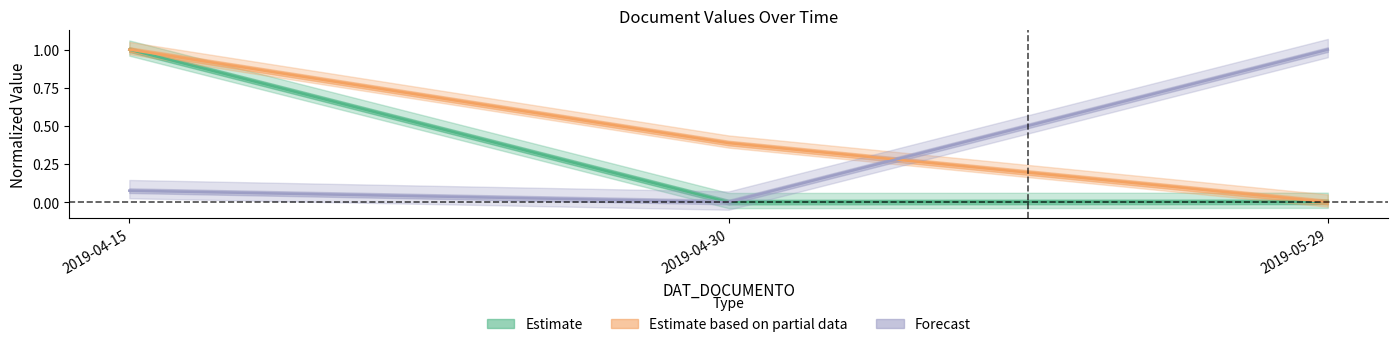

At which category does the chart reach its minimum across all series?

2019-04-30